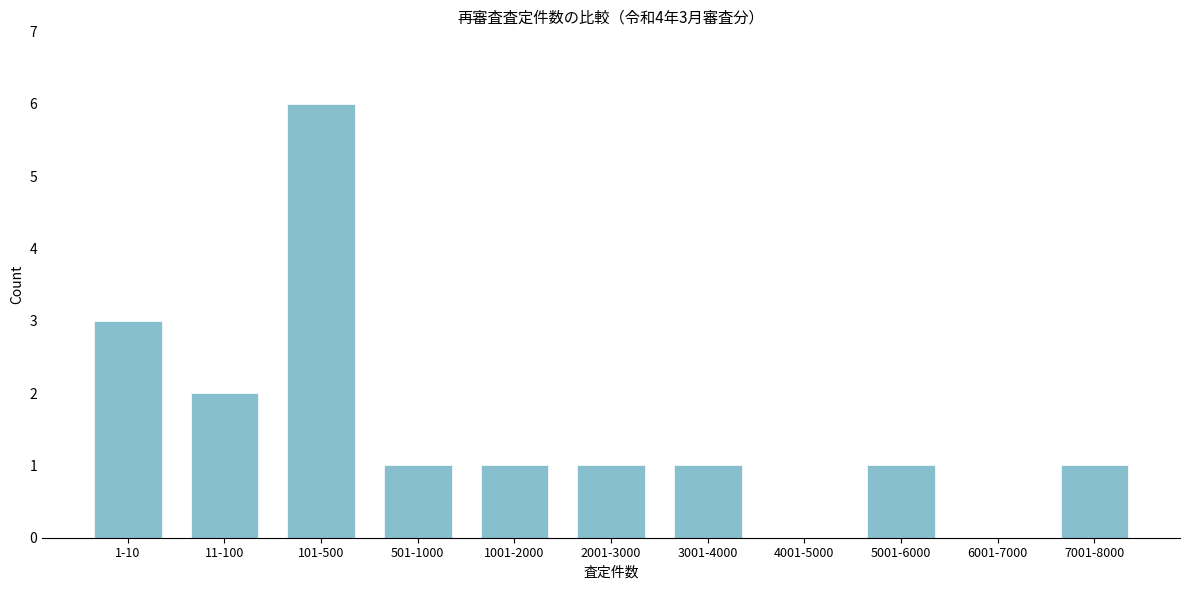

Reading right to left, transcribe all the data shown in this chart.

7001-8000=1	6001-7000=0	5001-6000=1	4001-5000=0	3001-4000=1	2001-3000=1	1001-2000=1	501-1000=1	101-500=6	11-100=2	1-10=3